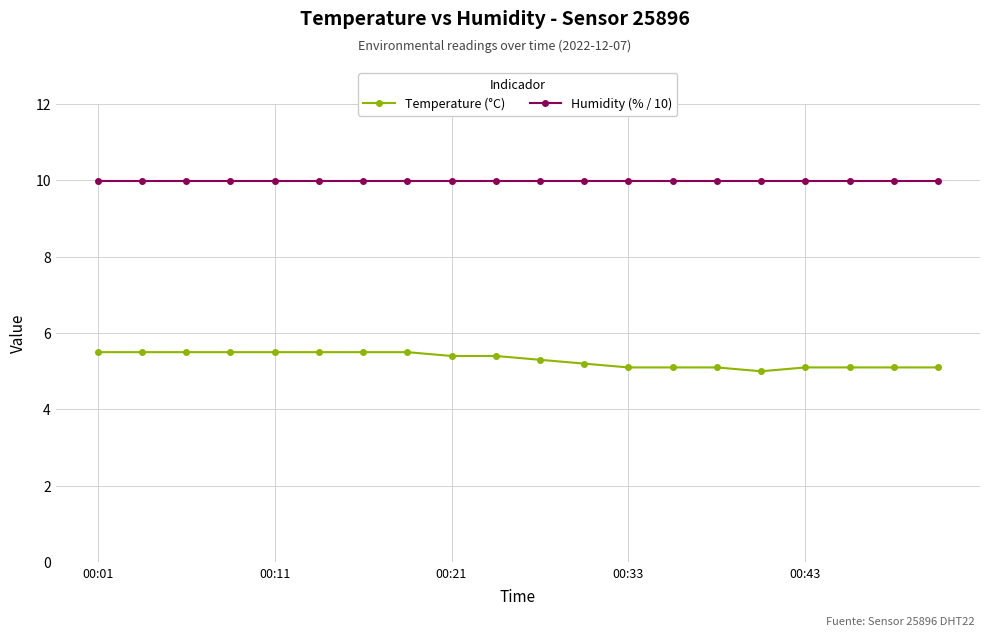

Which series has the largest range (max minus min)?

Temperature (°C)